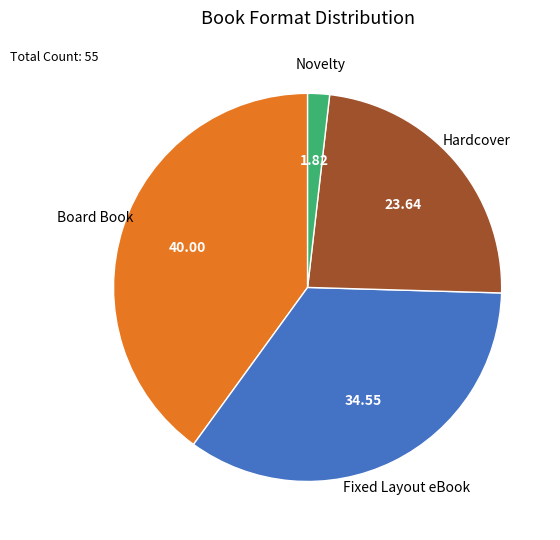

Does any single category account for the majority?

No